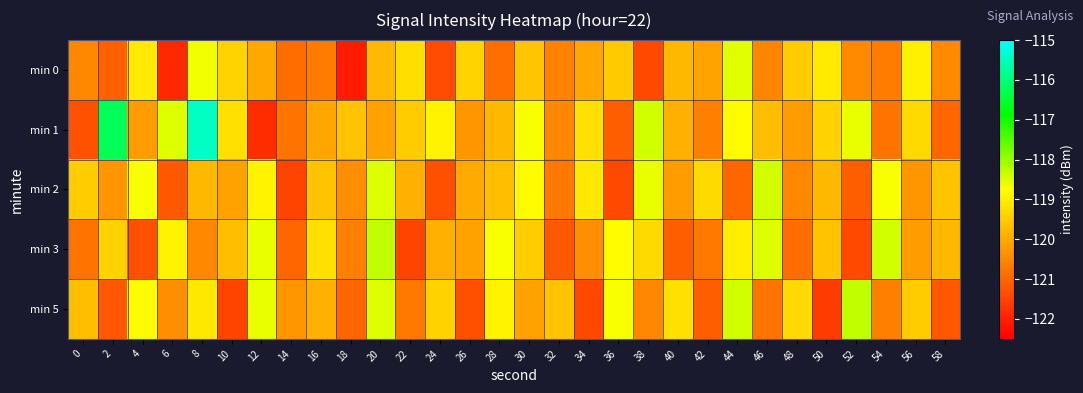

Reading right to left, transcribe all the data shown in this chart.

min 0: 58=-120.5	56=-119.0	54=-120.7	52=-120.5	50=-119.1	48=-119.5	46=-120.5	44=-118.5	42=-120.1	40=-119.8	38=-121.4	36=-119.5	34=-120.0	32=-120.5	30=-119.6	28=-120.9	26=-119.4	24=-121.4	22=-119.2	20=-119.8	18=-122.1	16=-120.7	14=-120.9	12=-120.0	10=-119.4	8=-118.7	6=-121.9	4=-119.1	2=-121.0	0=-120.5
min 1: 58=-121.0	56=-119.3	54=-120.8	52=-118.6	50=-119.4	48=-120.2	46=-119.7	44=-118.8	42=-120.6	40=-119.9	38=-118.4	36=-121.1	34=-119.2	32=-120.5	30=-118.7	28=-119.8	26=-120.3	24=-118.9	22=-119.5	20=-120.1	18=-119.6	16=-120.0	14=-120.8	12=-121.8	10=-119.2	8=-115.5	6=-118.5	4=-120.2	2=-116.2	0=-121.3
min 2: 58=-119.6	56=-120.3	54=-118.7	52=-121.1	50=-119.8	48=-120.5	46=-118.4	44=-121.0	42=-119.3	40=-120.2	38=-118.6	36=-121.4	34=-119.1	32=-120.7	30=-118.8	28=-119.7	26=-120.0	24=-121.3	22=-119.9	20=-118.5	18=-120.4	16=-119.6	14=-121.5	12=-118.9	10=-120.1	8=-119.8	6=-121.2	4=-118.7	2=-120.3	0=-119.5
min 3: 58=-119.8	56=-120.2	54=-118.4	52=-121.4	50=-119.6	48=-120.9	46=-118.5	44=-119.0	42=-120.7	40=-121.1	38=-119.3	36=-118.8	34=-120.4	32=-121.2	30=-119.5	28=-118.7	26=-120.1	24=-119.9	22=-121.5	20=-118.3	18=-120.6	16=-119.2	14=-121.0	12=-118.6	10=-119.7	8=-120.5	6=-118.9	4=-121.3	2=-119.4	0=-120.8
min 5: 58=-121.2	56=-119.5	54=-120.6	52=-118.3	50=-121.6	48=-119.3	46=-120.8	44=-118.4	42=-121.1	40=-119.2	38=-120.5	36=-118.7	34=-121.4	32=-119.6	30=-120.1	28=-118.9	26=-121.3	24=-119.4	22=-120.7	20=-118.5	18=-121.0	16=-119.9	14=-120.3	12=-118.6	10=-121.5	8=-119.1	6=-120.4	4=-118.8	2=-121.2	0=-119.7